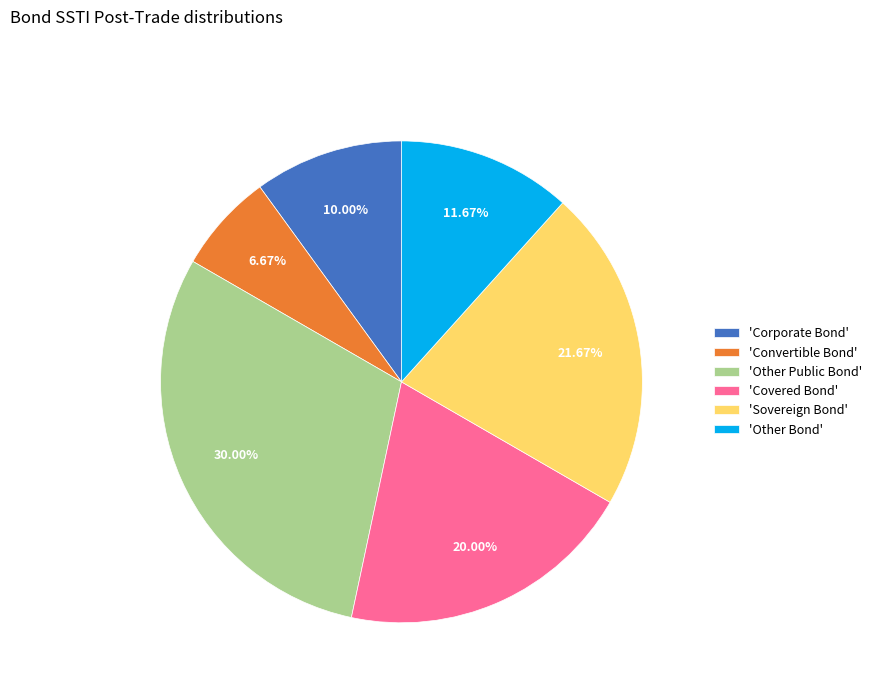

To the nearest percent, what is the average slice percentage?

17%